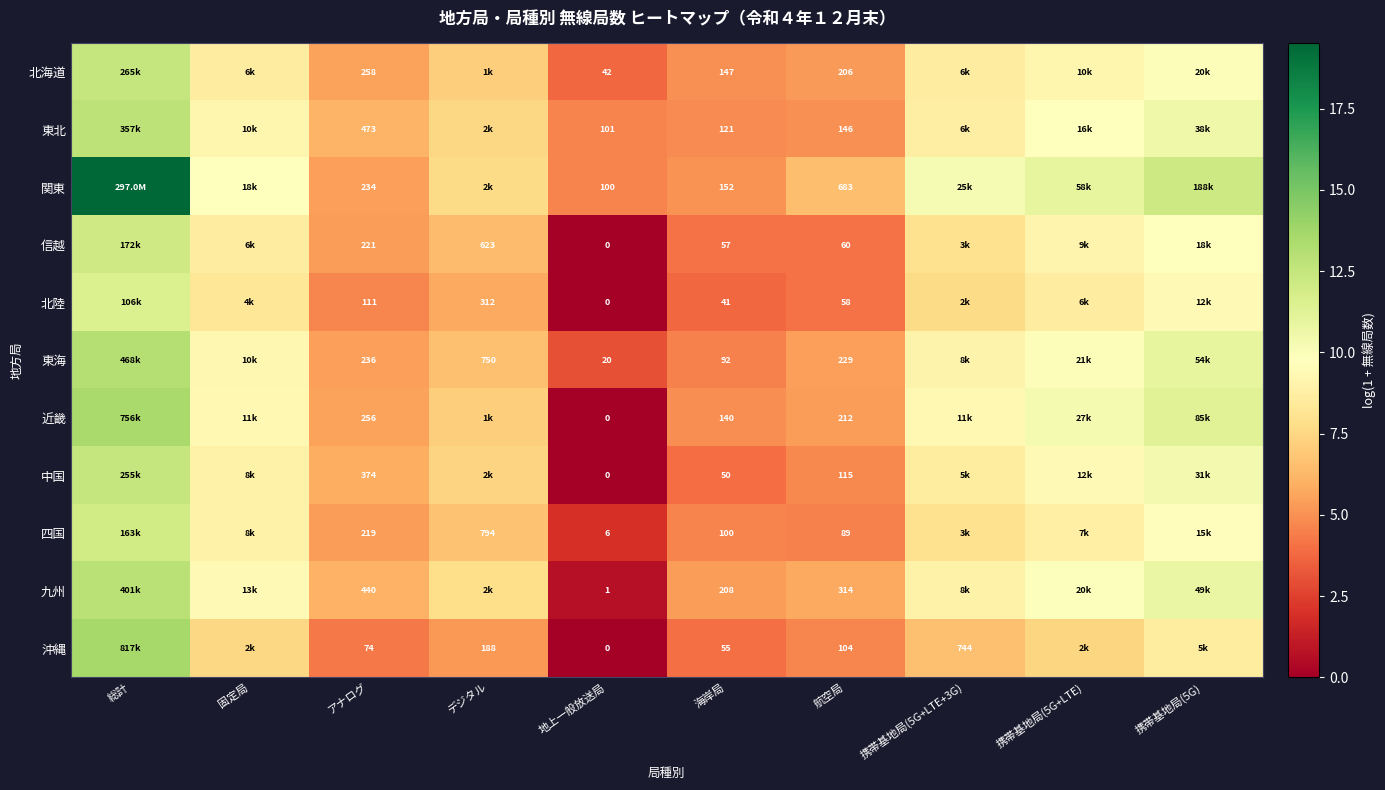

Is the value of 信越 at アナログ greater than the value of 関東 at 地上一般放送局?

Yes